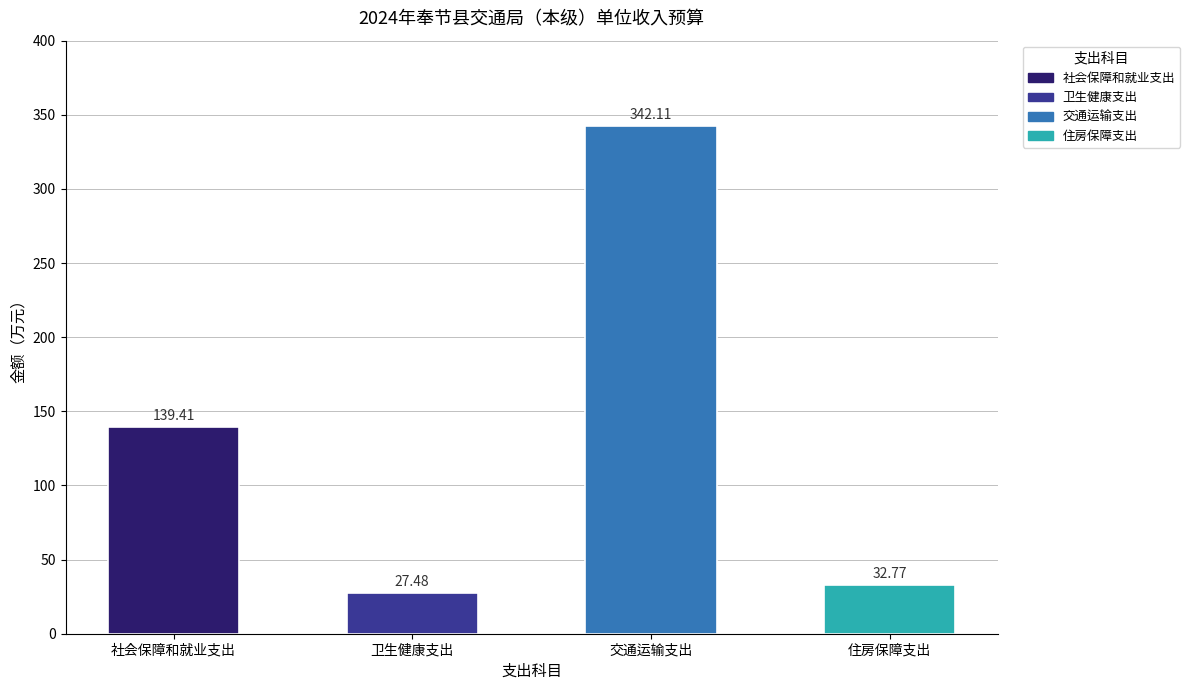

At which category does the chart reach its peak across all series?

交通运输支出